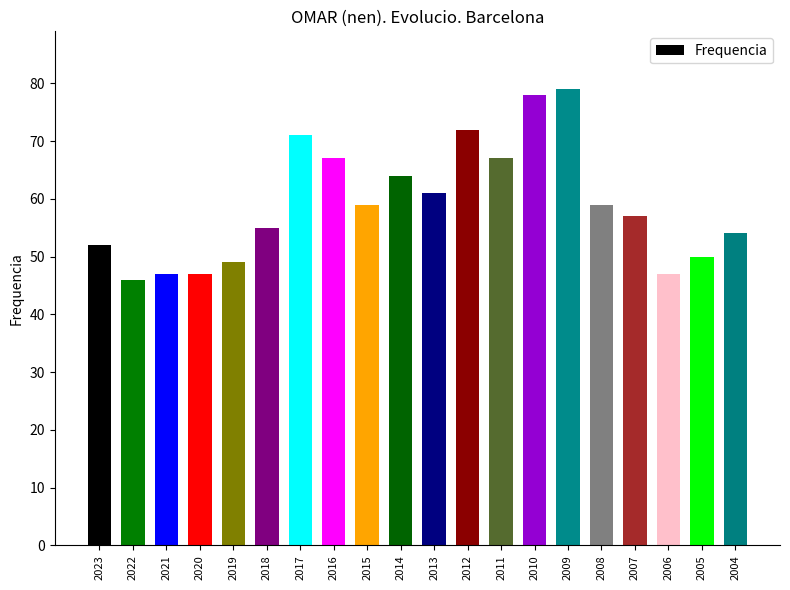

The value at 2006 is 79. True or false?

False